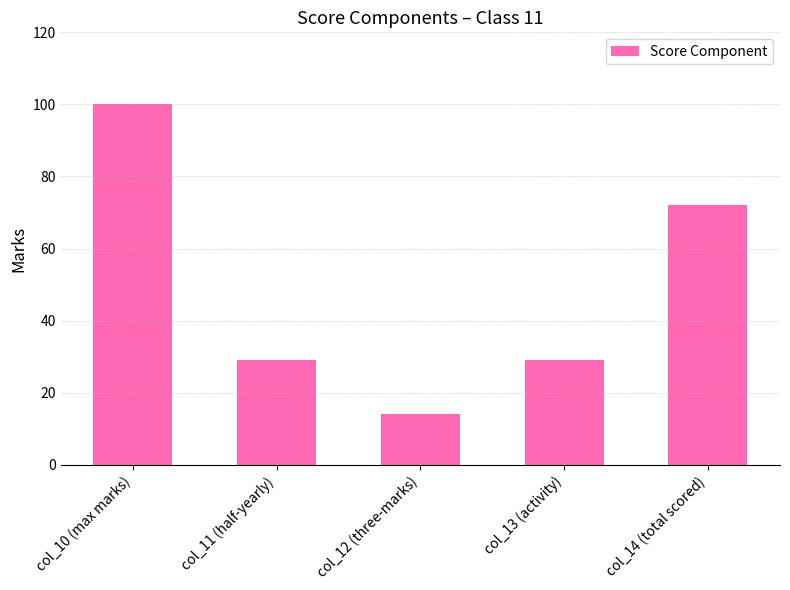

How many categories are shown in the chart?

5